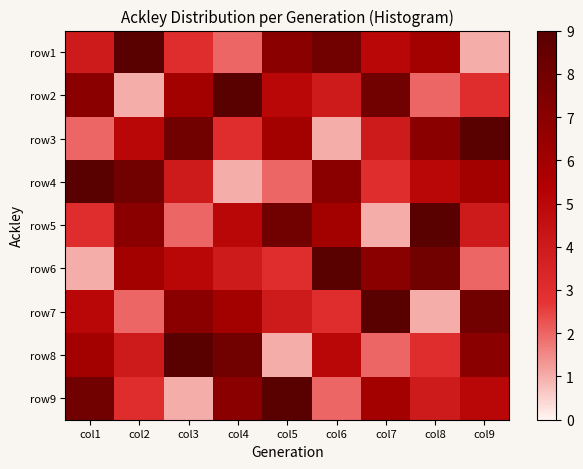

At how many categories does at least one series exceed 5?

9